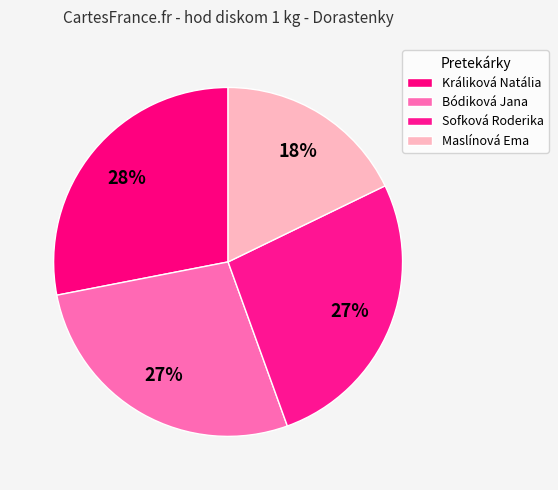

Count the number of slices in the pie.

4